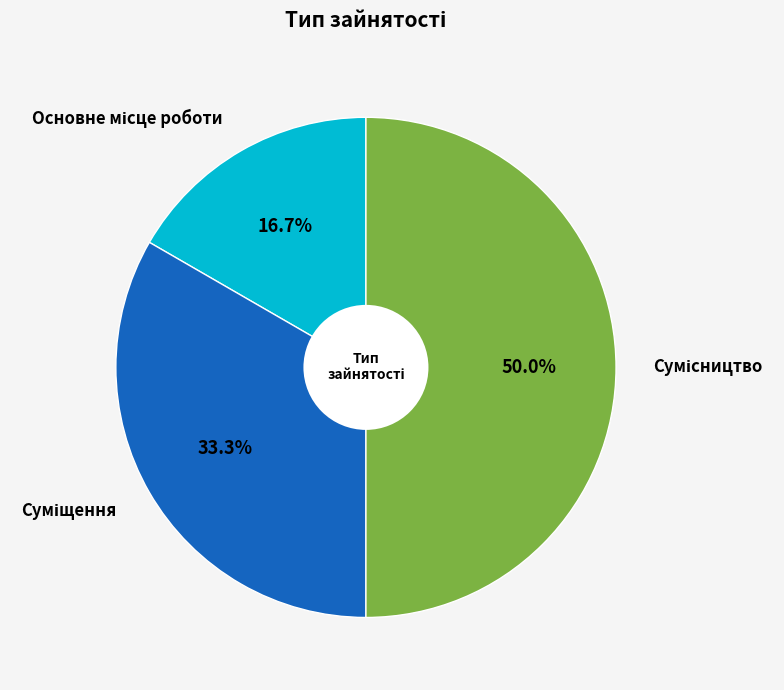

Do Сумісництво and Суміщення together represent more than half of the pie?

Yes